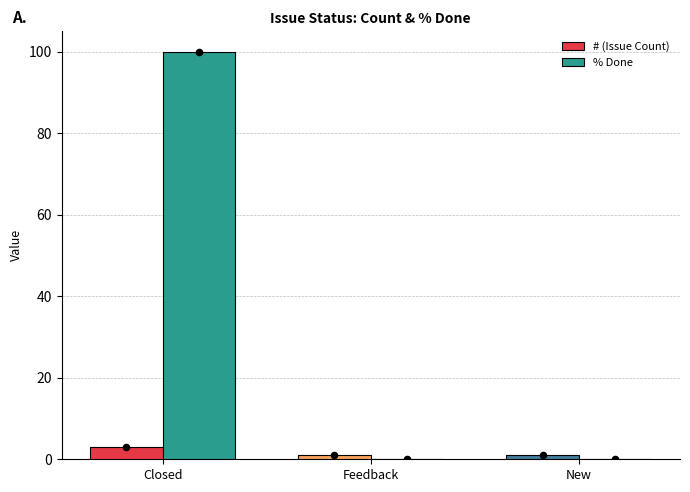

Is the value of % Done at Feedback greater than the value of # (Issue Count) at New?

No